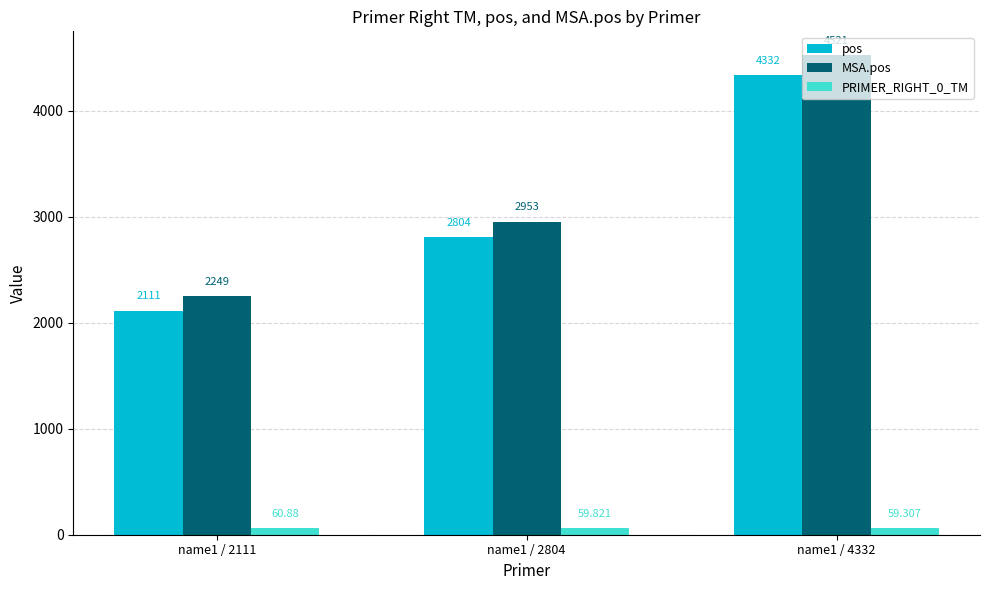

What is the value of the MSA.pos bar at the 1st from the left?

2249.0